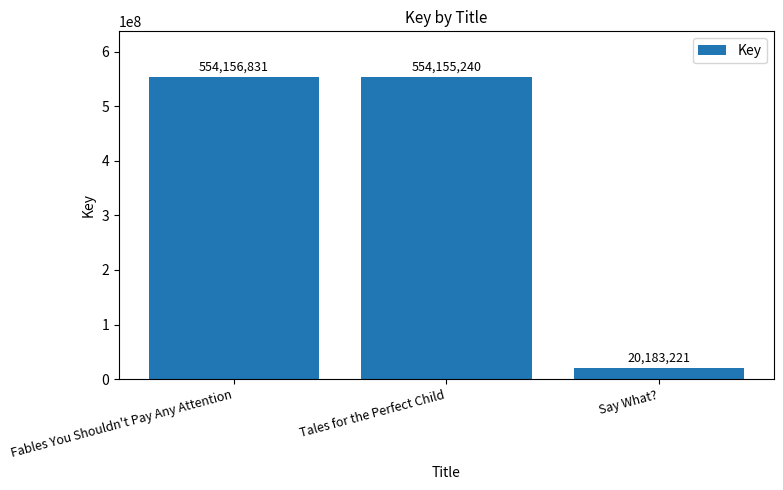

What is the difference between the maximum and second lowest values?

1591